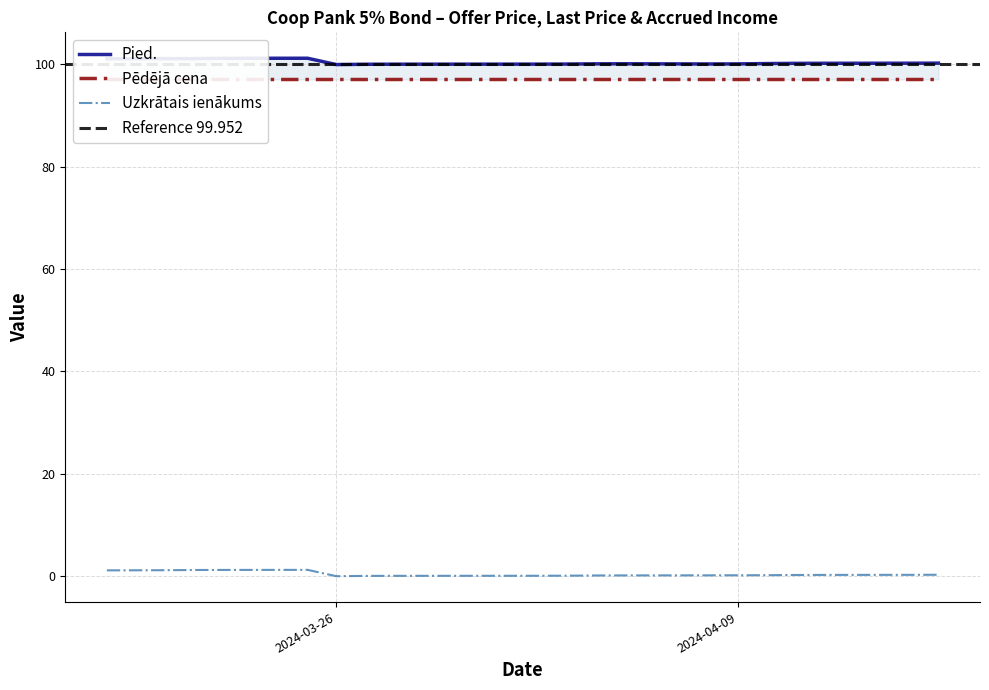

Does the chart display data point markers on the line(s)?

No